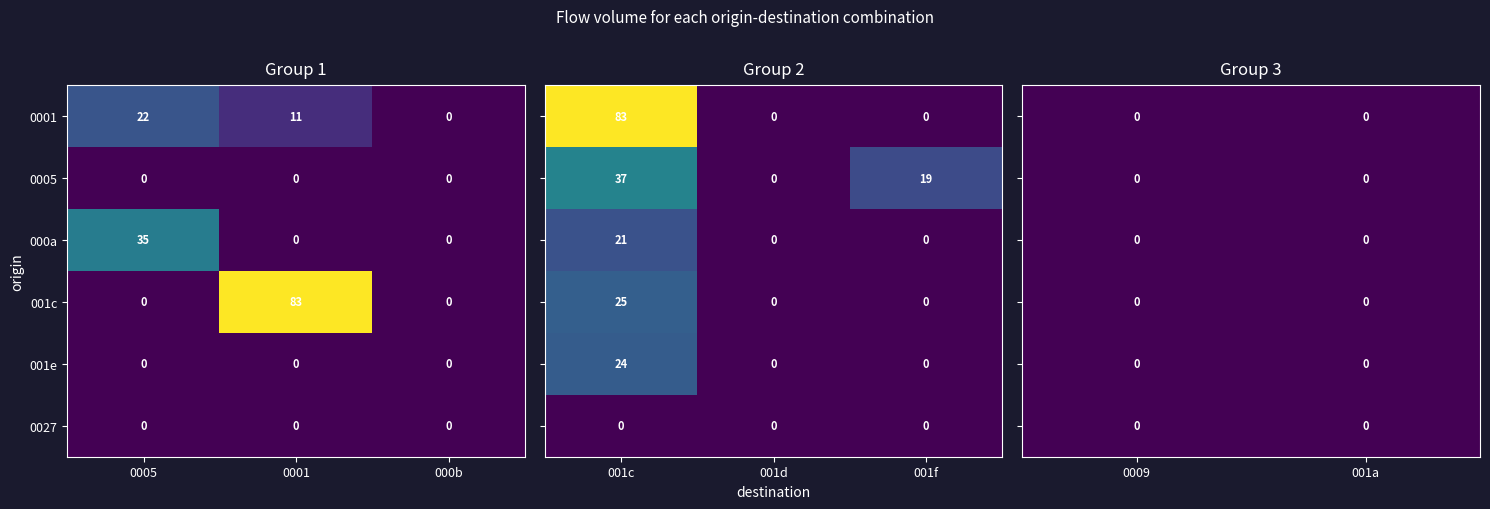

List the labels in order of 001e value, smallest first.

0, 1, 2, 4, 5, 6, 7, 3